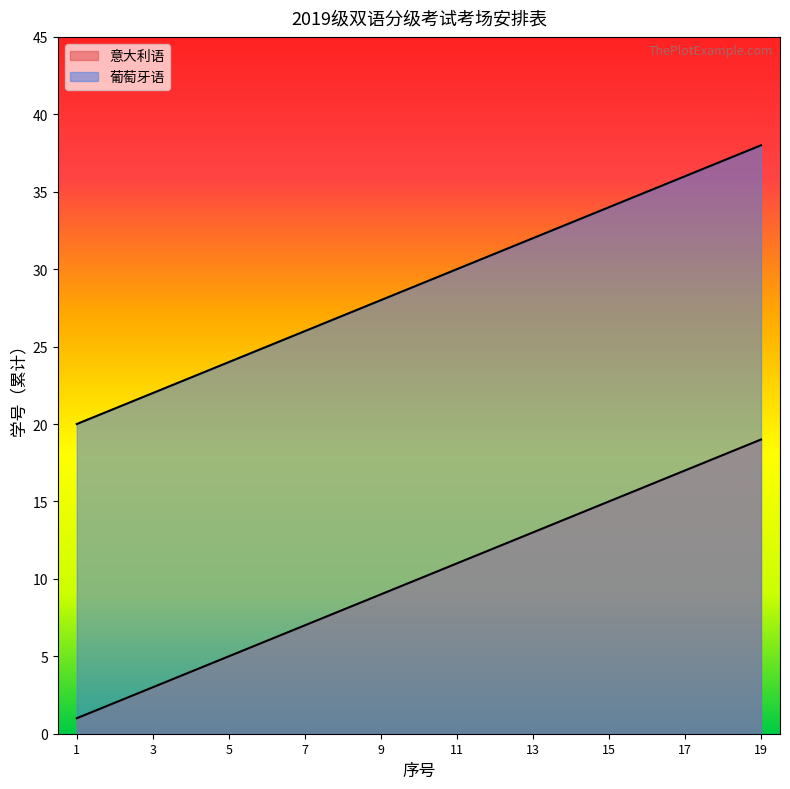

What is the spread (max minus min) of values at 18?

19